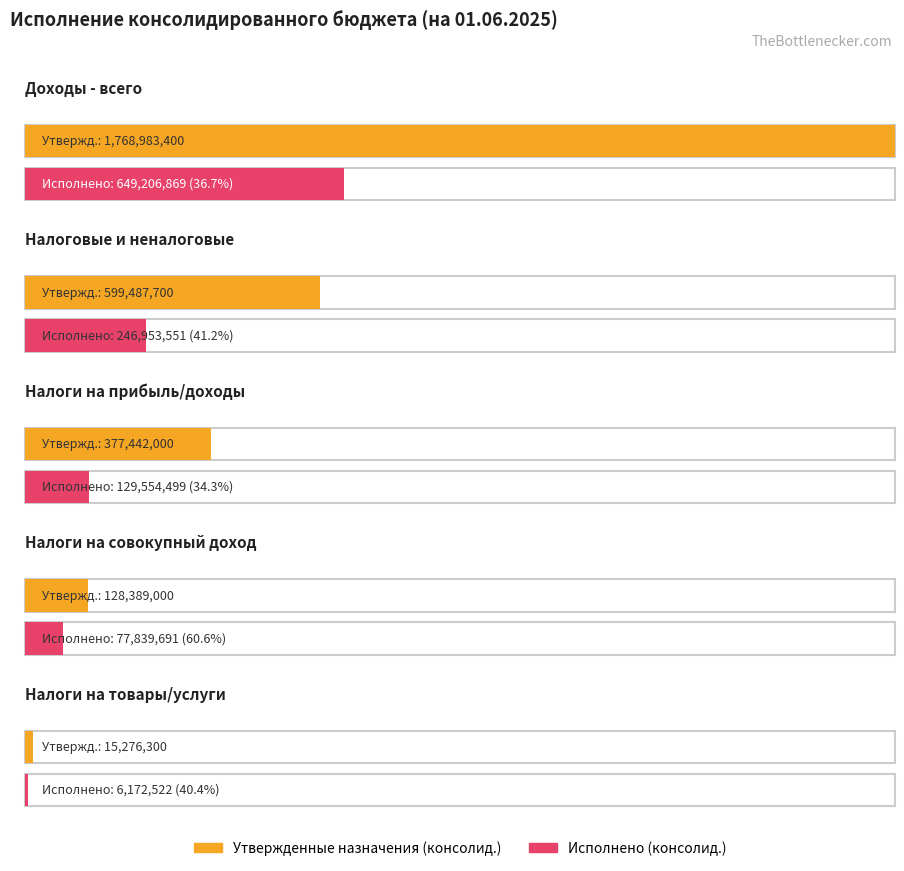

What is the sum of all Утвержденные назначения (консолид.) values?

2889578400.0